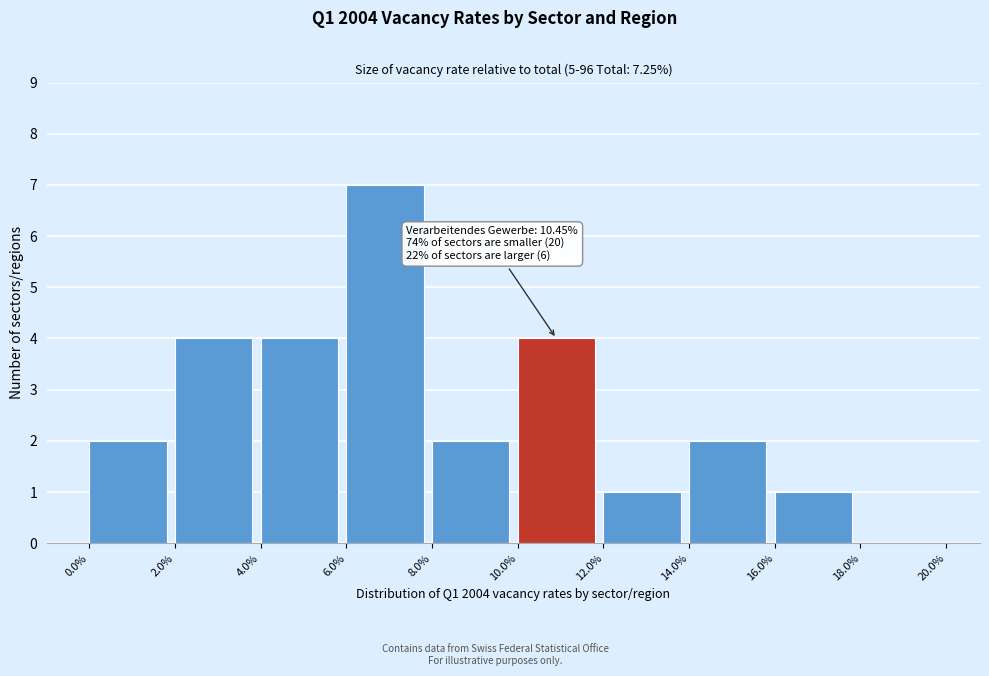

Over which range of the x-axis is the bar tallest?

6.0% to 8.0%